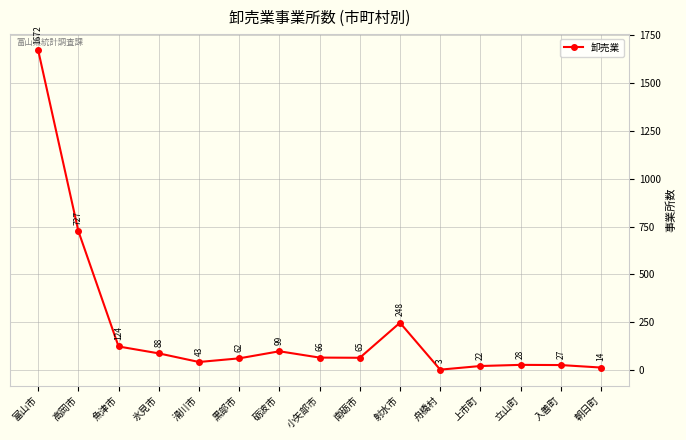

What is the value of the 11th point from the left?

3